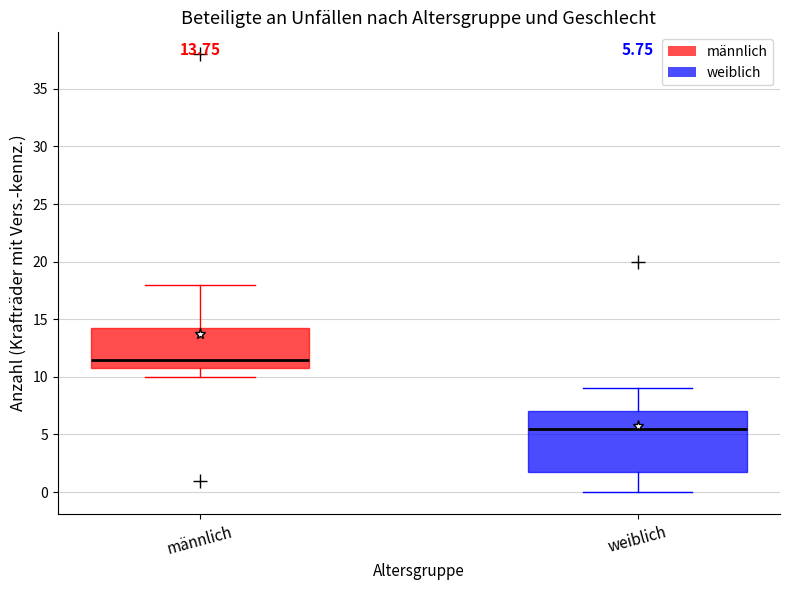

Which box is the tallest, from its lower edge to its upper edge?

weiblich